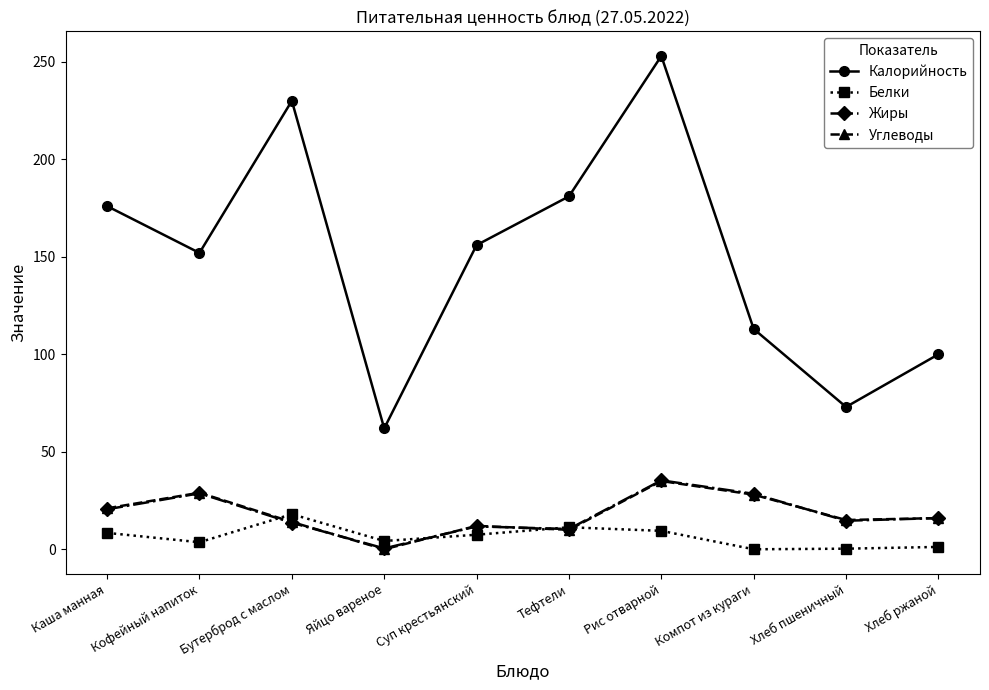

What position from the left is Яйцо вареное?

4